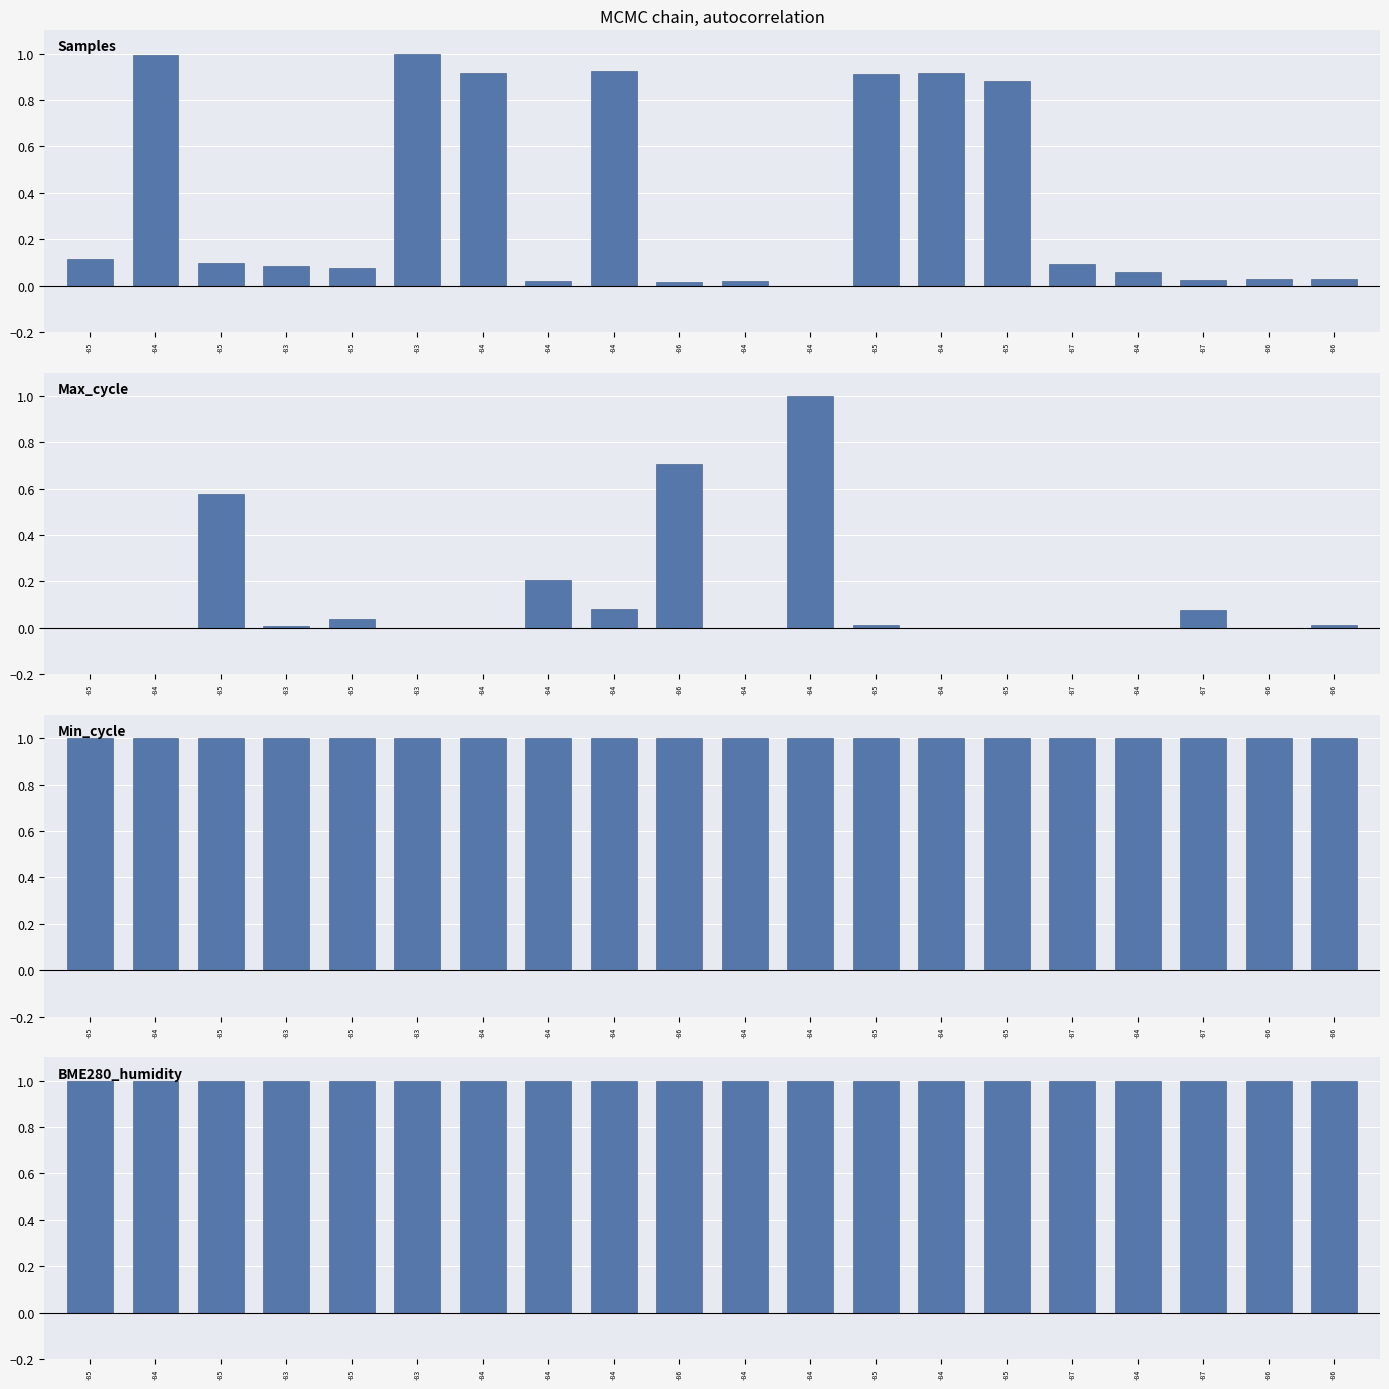

Which has a higher value, -85 or -84?

-84